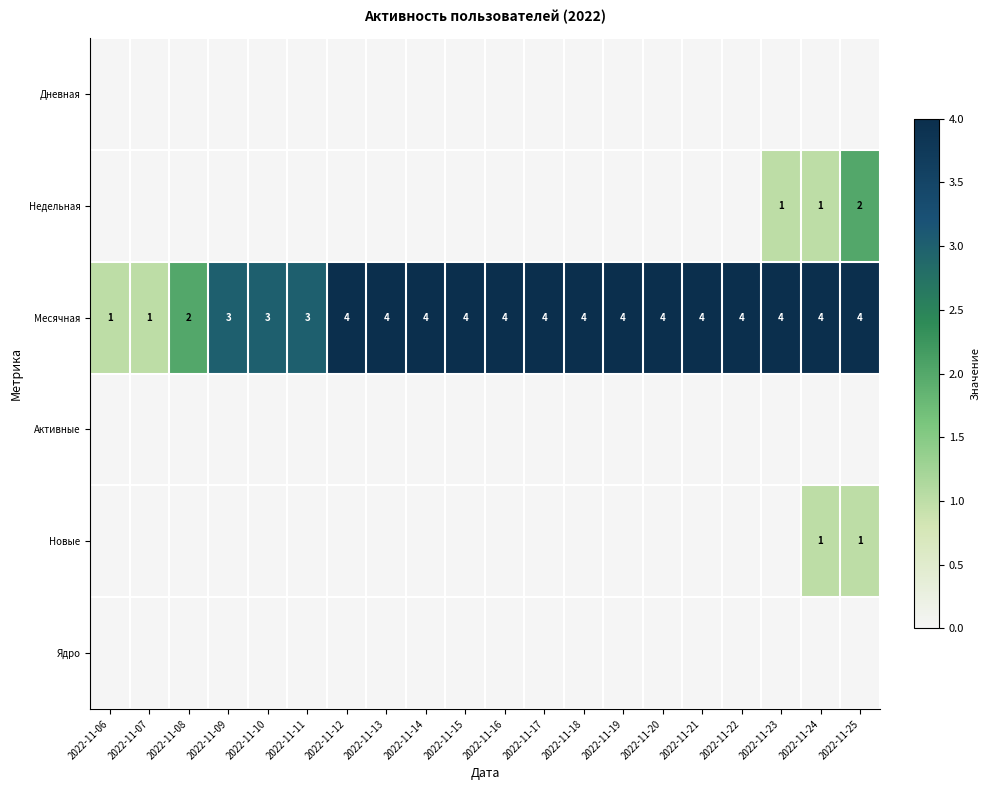

What is the sum of all Месячная values?

69